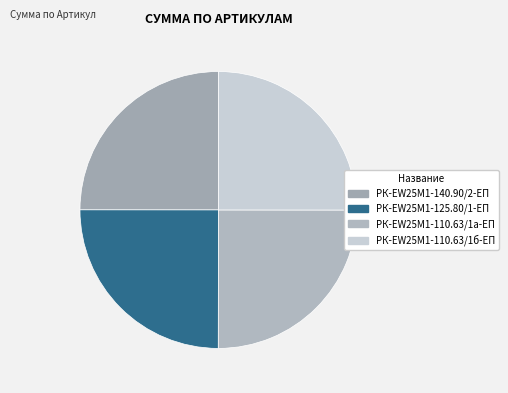

To the nearest percent, what percentage of the pie is РК-EW25M1-110.63/1б-ЕП?

25%